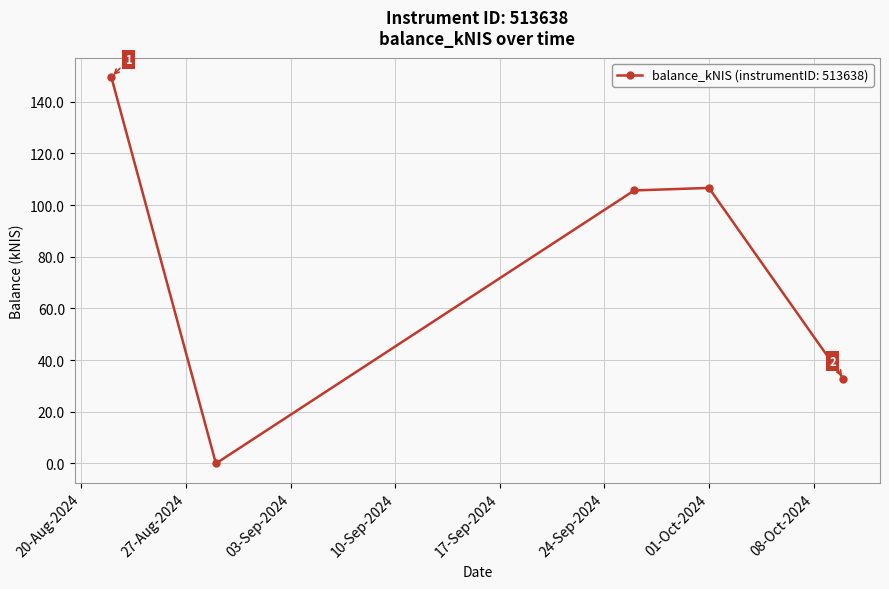

What is the value of the 1st point from the left?

149.5